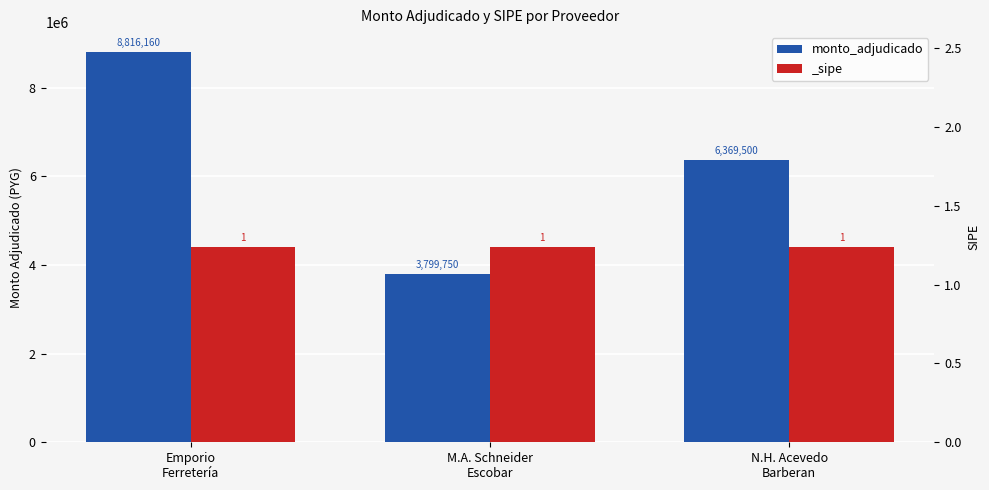

Approximately how many times larger is the value at M.A. Schneider
Escobar compared to N.H. Acevedo
Barberan?

0.6